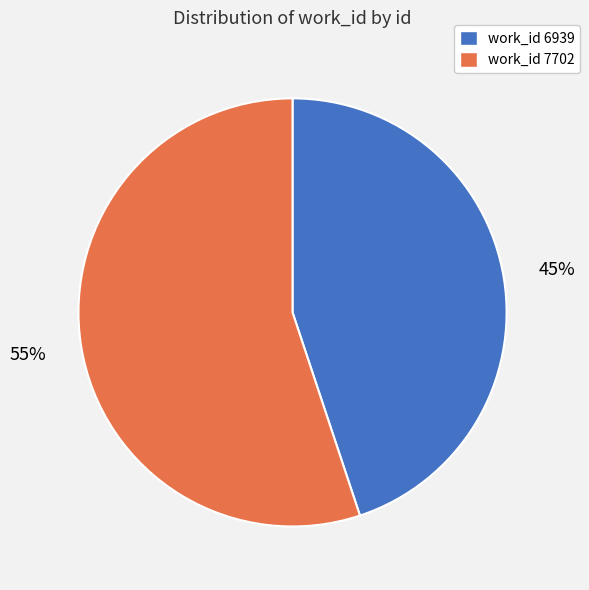

Does any single category account for the majority?

Yes